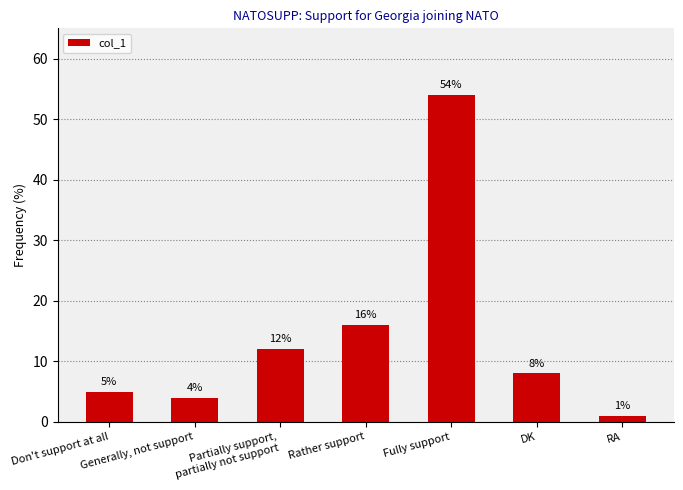

List the labels in order of value, smallest first.

RA, Generally, not support, Don't support at all, DK, Partially support,
partially not support, Rather support, Fully support